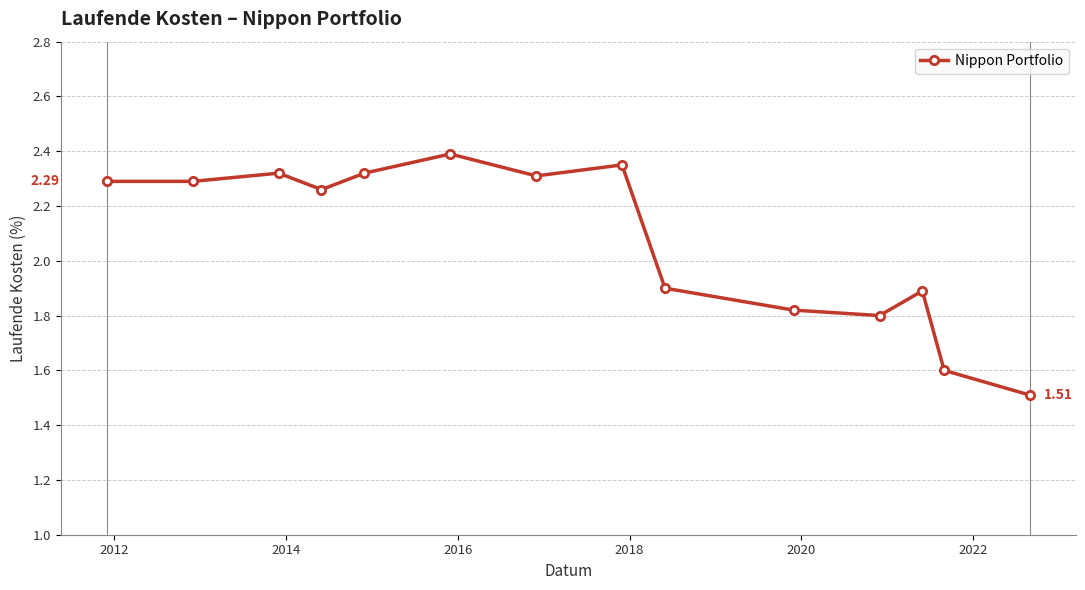

What is the sum of all values?

29.1